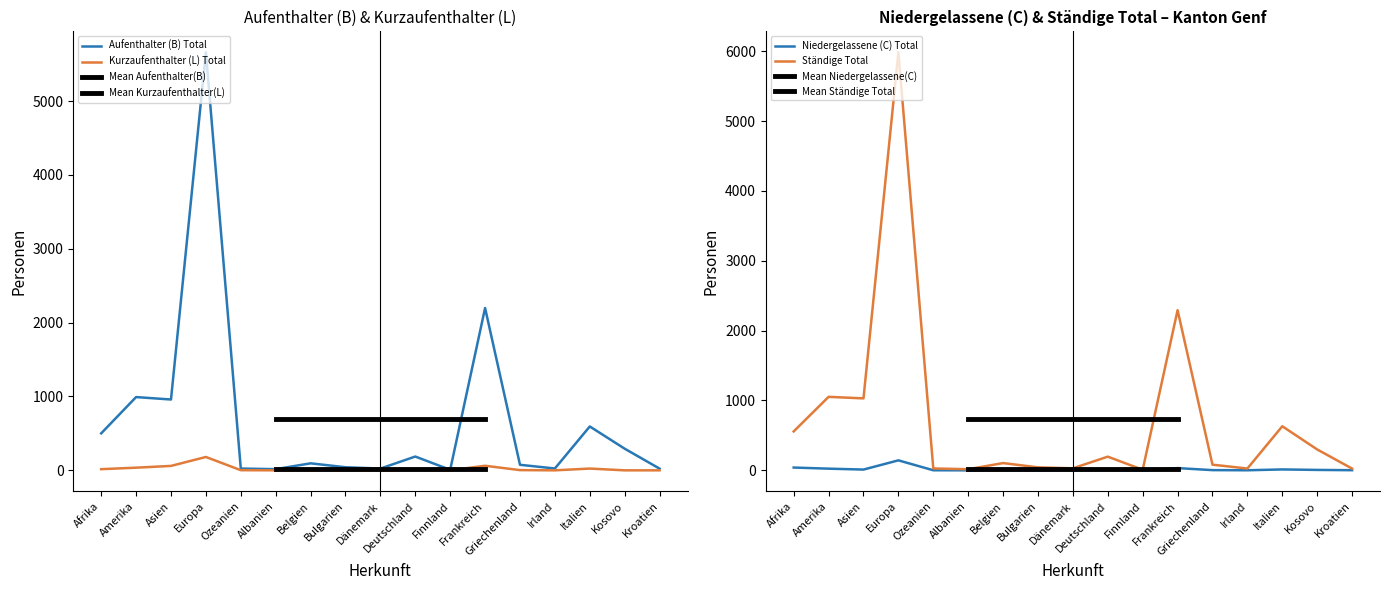

What is the maximum value shown in the chart?

5984